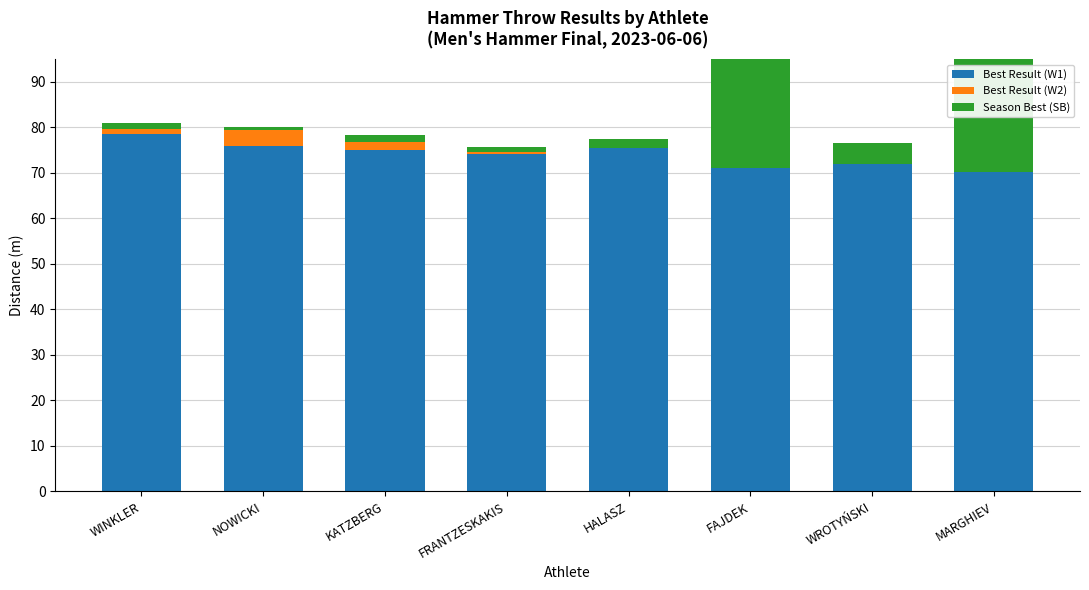

What is the value of the Best Result (W2) bar at the 4th from the left?

0.3